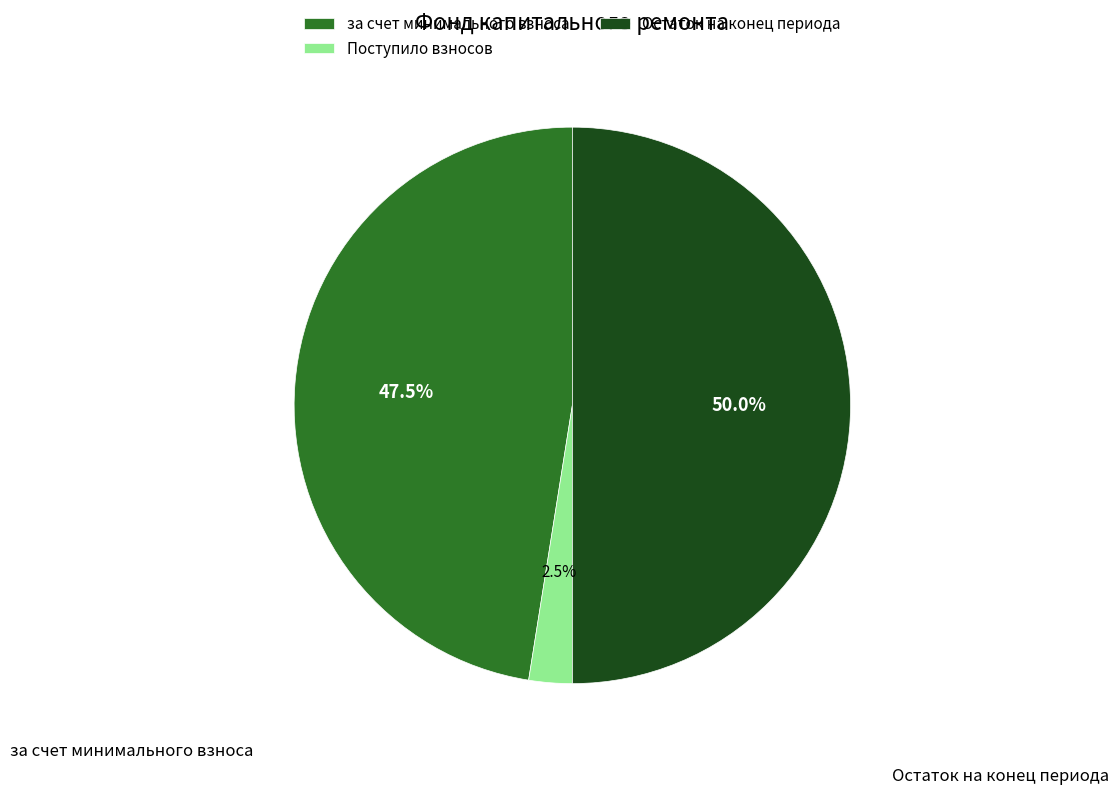

Is за счет минимального взноса the majority of the pie?

No